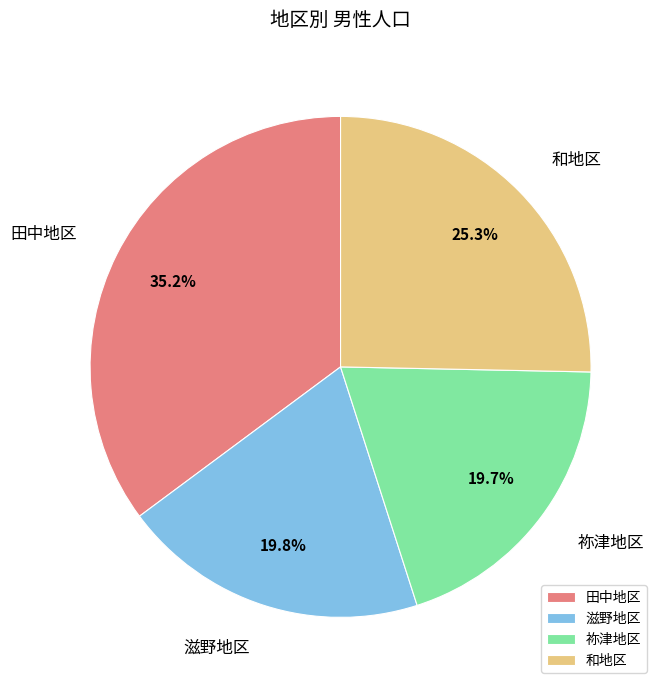

Is there any slice that represents more than half of the pie?

No